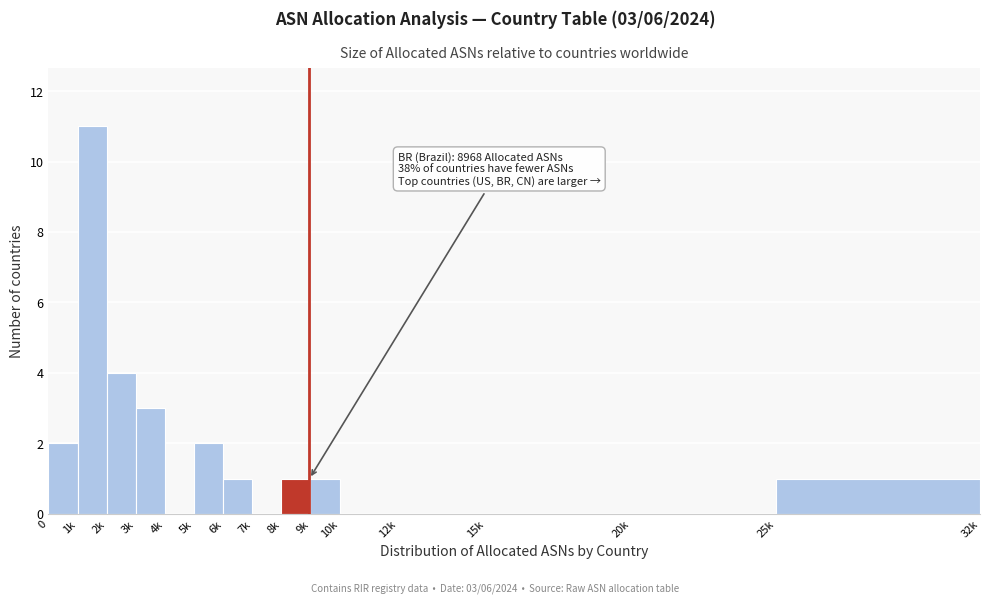

Reading right to left, transcribe all the data shown in this chart.

25k=1	20k=0	15k=0	12k=0	10k=0	9k=1	8k=1	7k=0	6k=1	5k=2	4k=0	3k=3	2k=4	1k=11	0=2